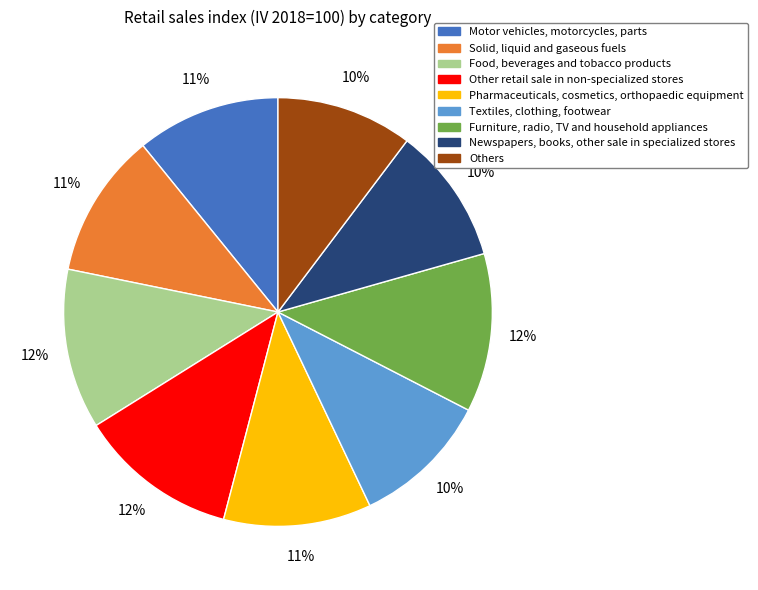

How many segments does this pie chart have?

9